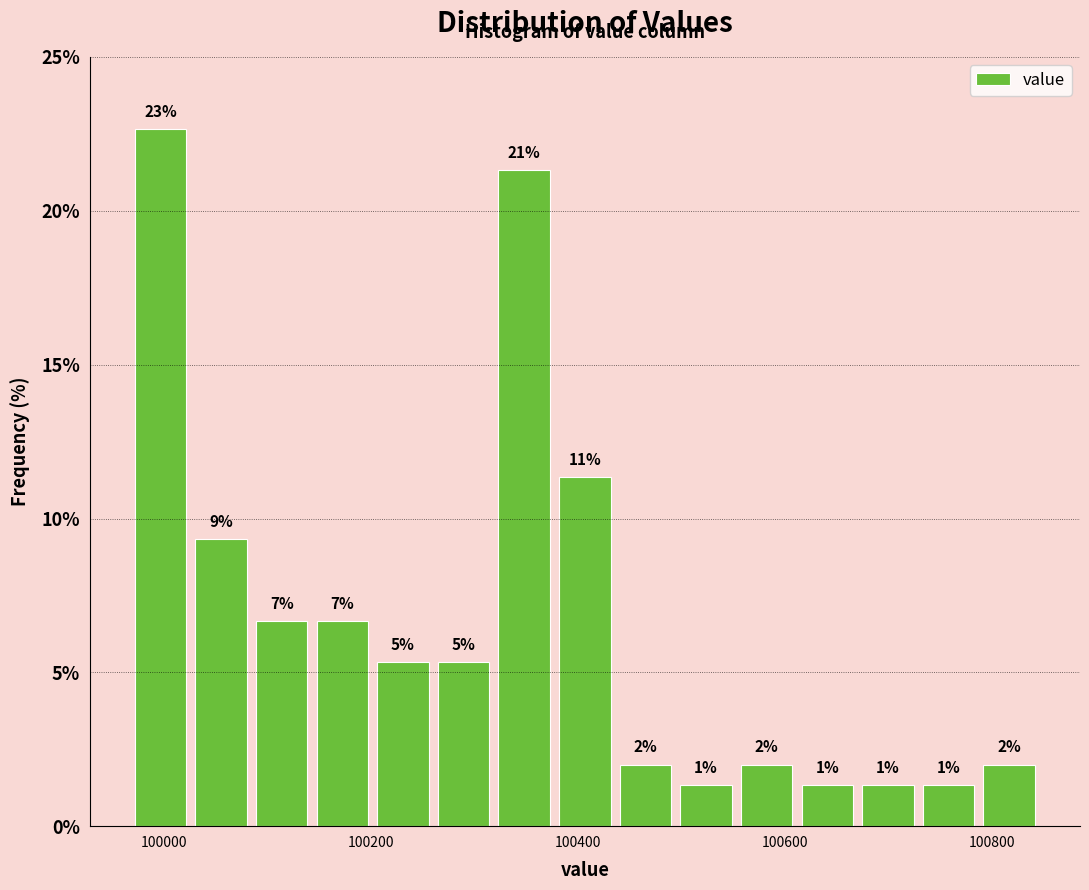

Read against the x-axis, roughly where is the centre of the tallest bar?

100000